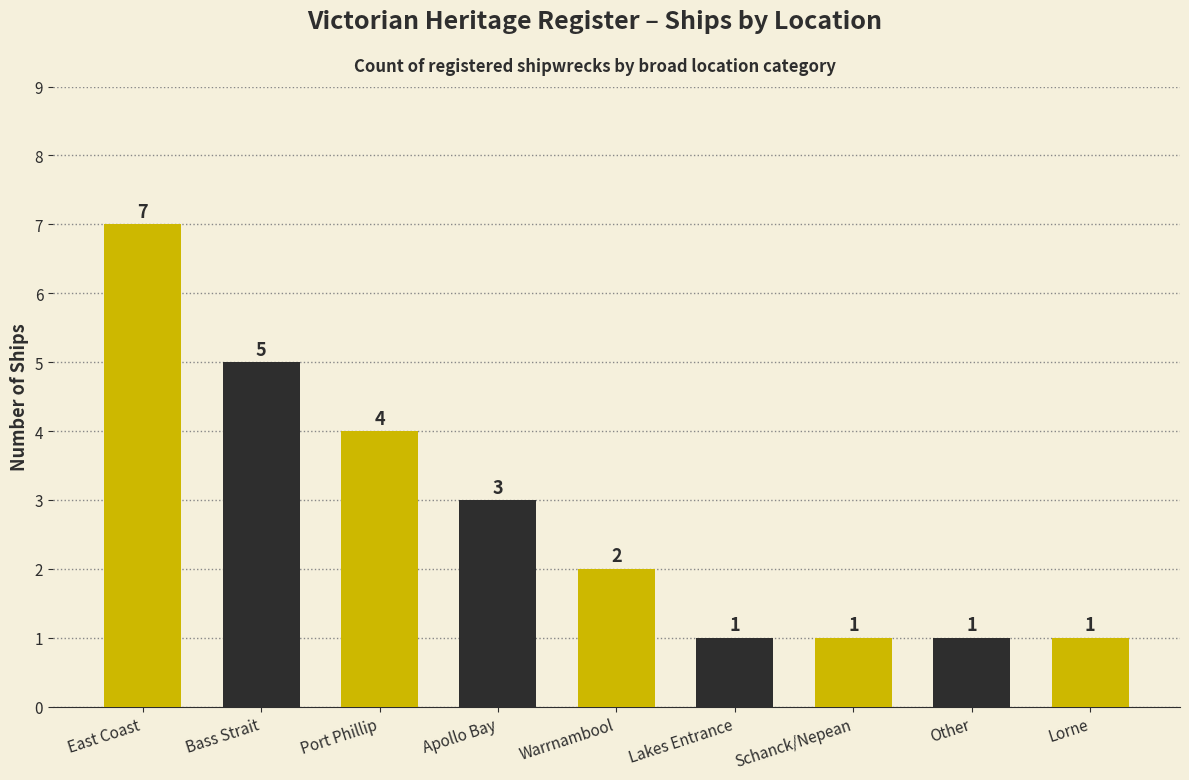

Reading right to left, transcribe all the data shown in this chart.

Lorne=1	Other=1	Schanck/Nepean=1	Lakes Entrance=1	Warrnambool=2	Apollo Bay=3	Port Phillip=4	Bass Strait=5	East Coast=7